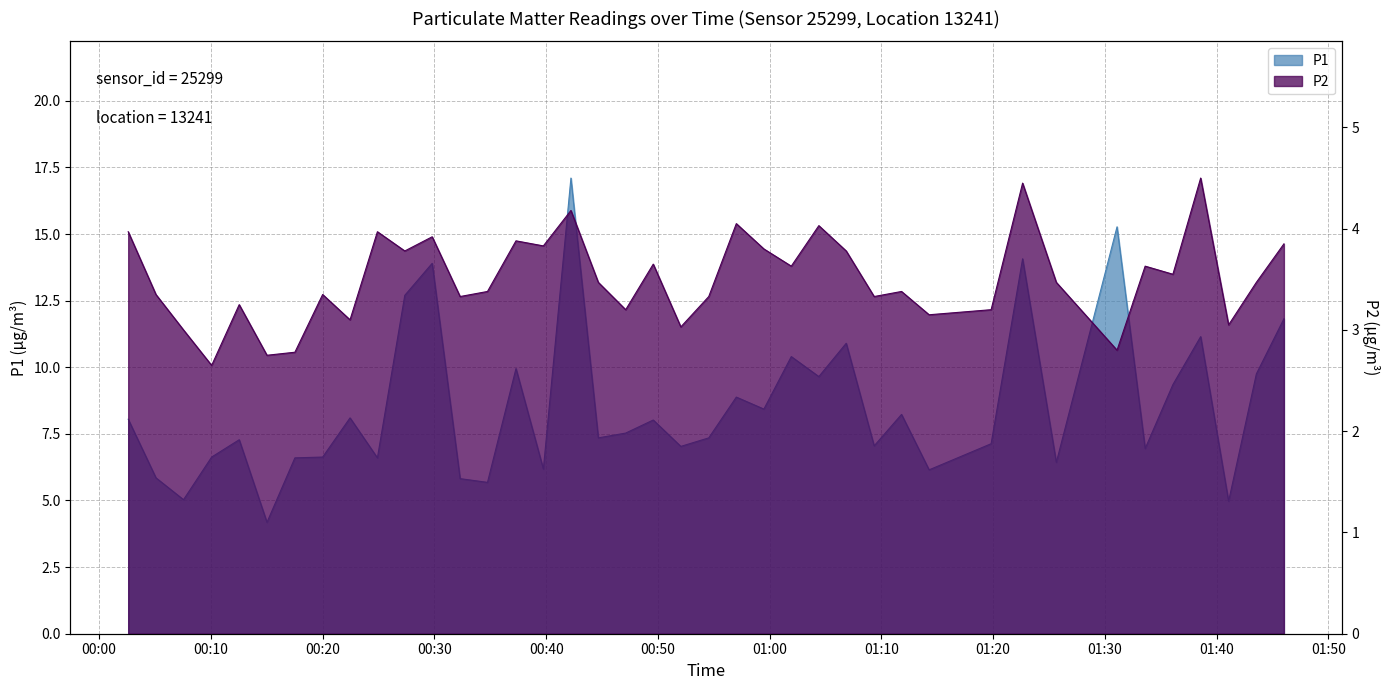

What is the lowest value of the P1 series?

4.2